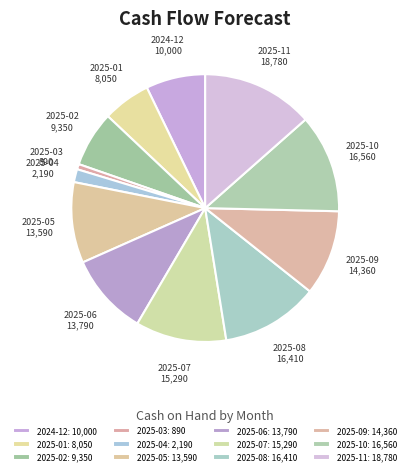

Approximately how many times larger is the value at 2024-12 compared to 2025-06?

0.7